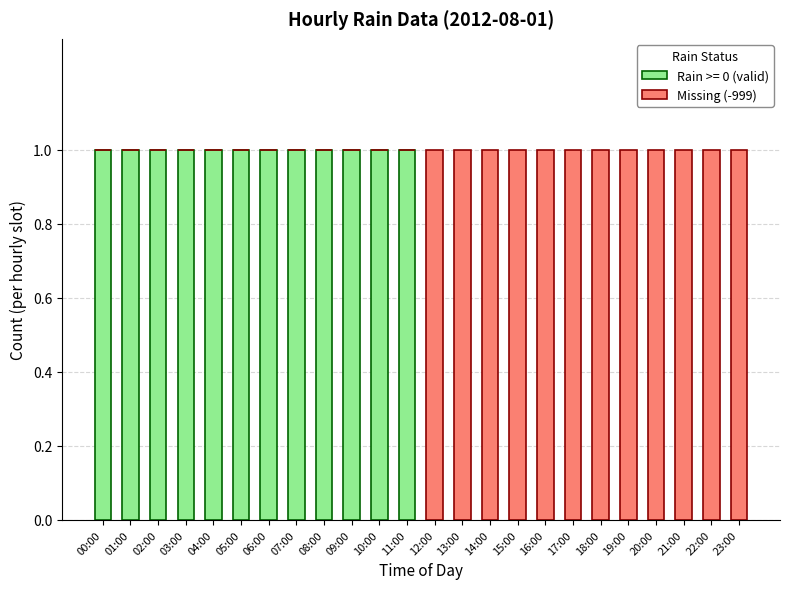

How many series are shown in this chart?

2